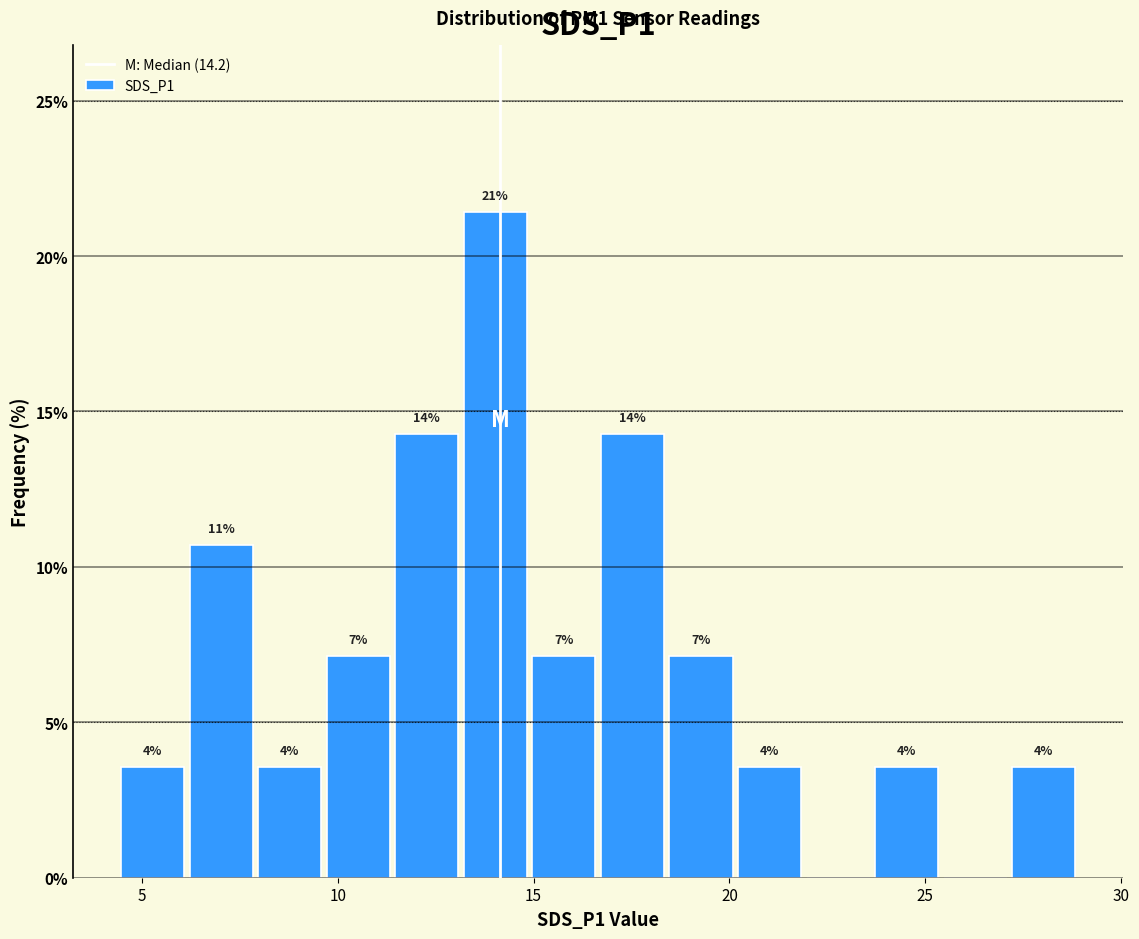

Around what value on the x-axis is the tallest bar? Give the approximate position of its centre, as read against the axis.

14.0